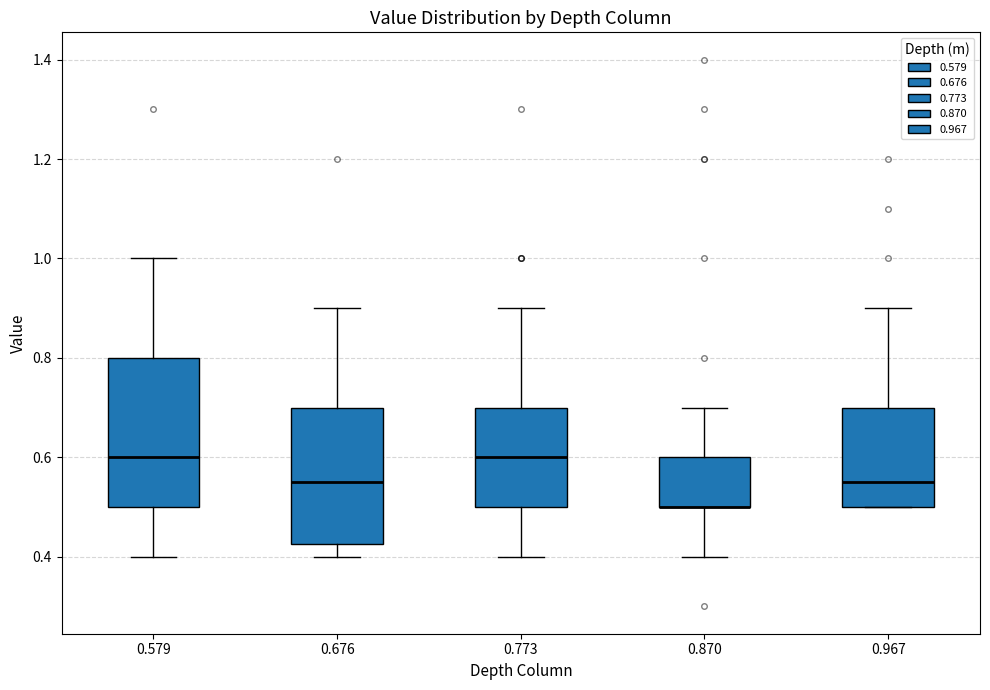

Reading left to right, transcribe this box plot: for each box, give where its median line is, the range the box spans, and where its two whiskers end, as read against the y-axis. The values are not printed on the chart, so give them approximately, as read against the axis.

0.579: median 0.60, box 0.50 to 0.80, whiskers 0.40 to 1.00
0.676: median 0.56, box 0.42 to 0.70, whiskers 0.40 to 0.90
0.773: median 0.60, box 0.50 to 0.70, whiskers 0.40 to 0.90
0.870: median 0.50 (drawn on the box's lower edge), box 0.50 to 0.60, whiskers 0.40 to 0.70
0.967: median 0.56, box 0.50 to 0.70, whiskers 0.50 to 0.90